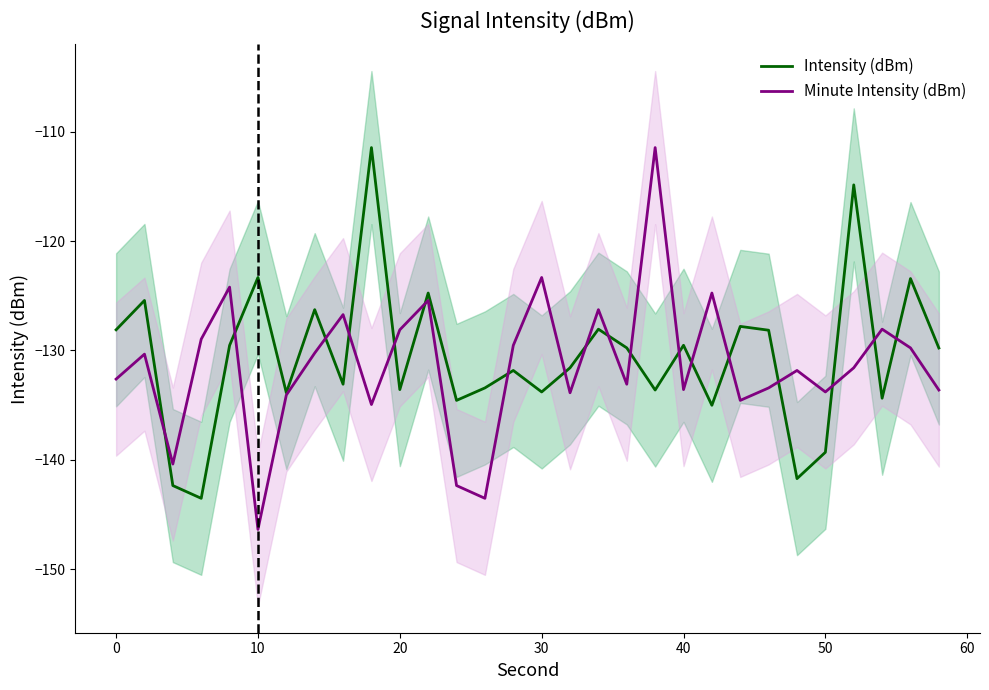

What is the minimum value for Intensity (dBm)?

-143.5